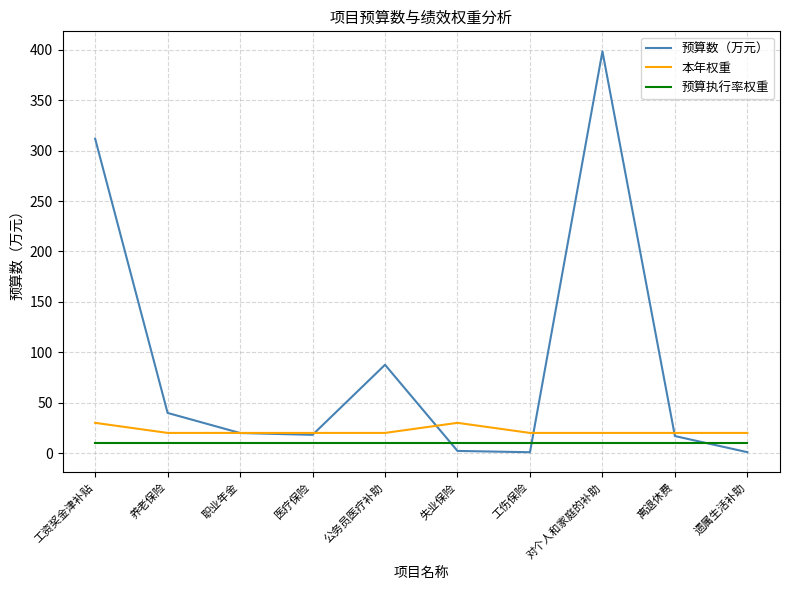

Is the value of 预算执行率权重 at 工伤保险 greater than the value of 本年权重 at 离退休费?

No